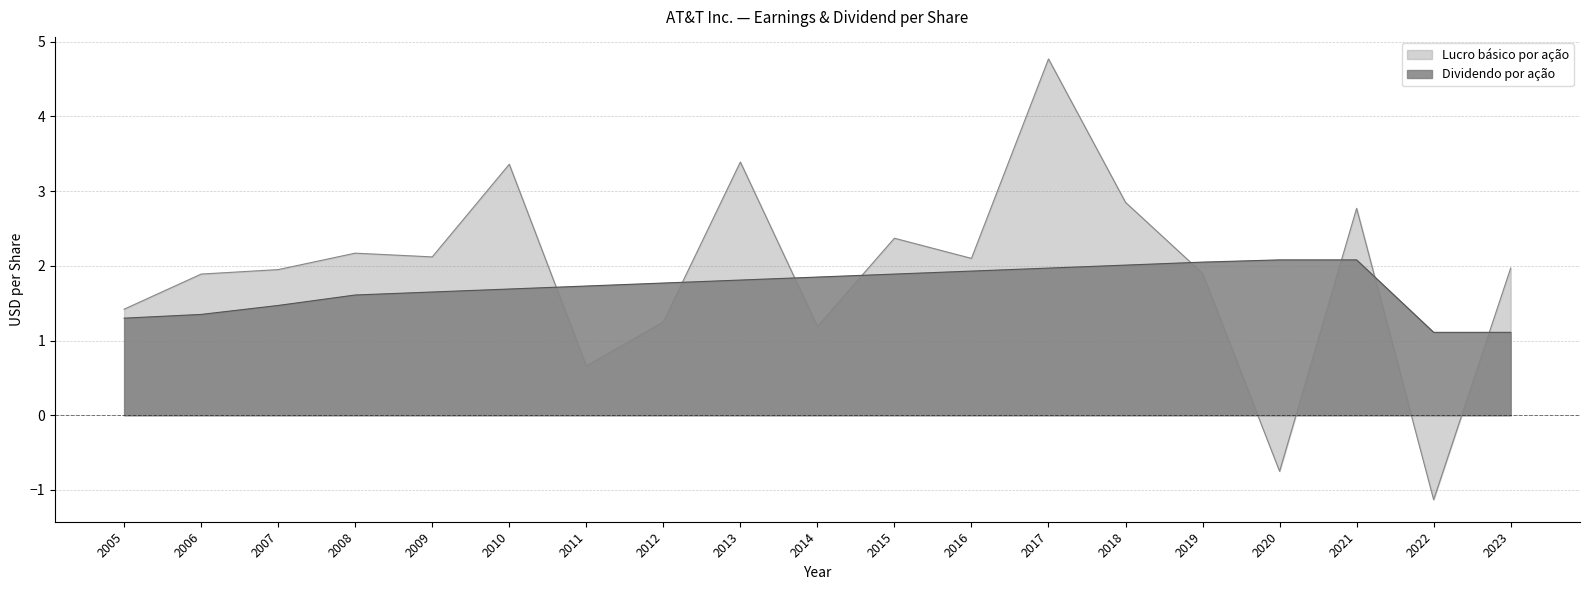

The Lucro básico por ação series shows 2.9 at 2019. True or false?

False